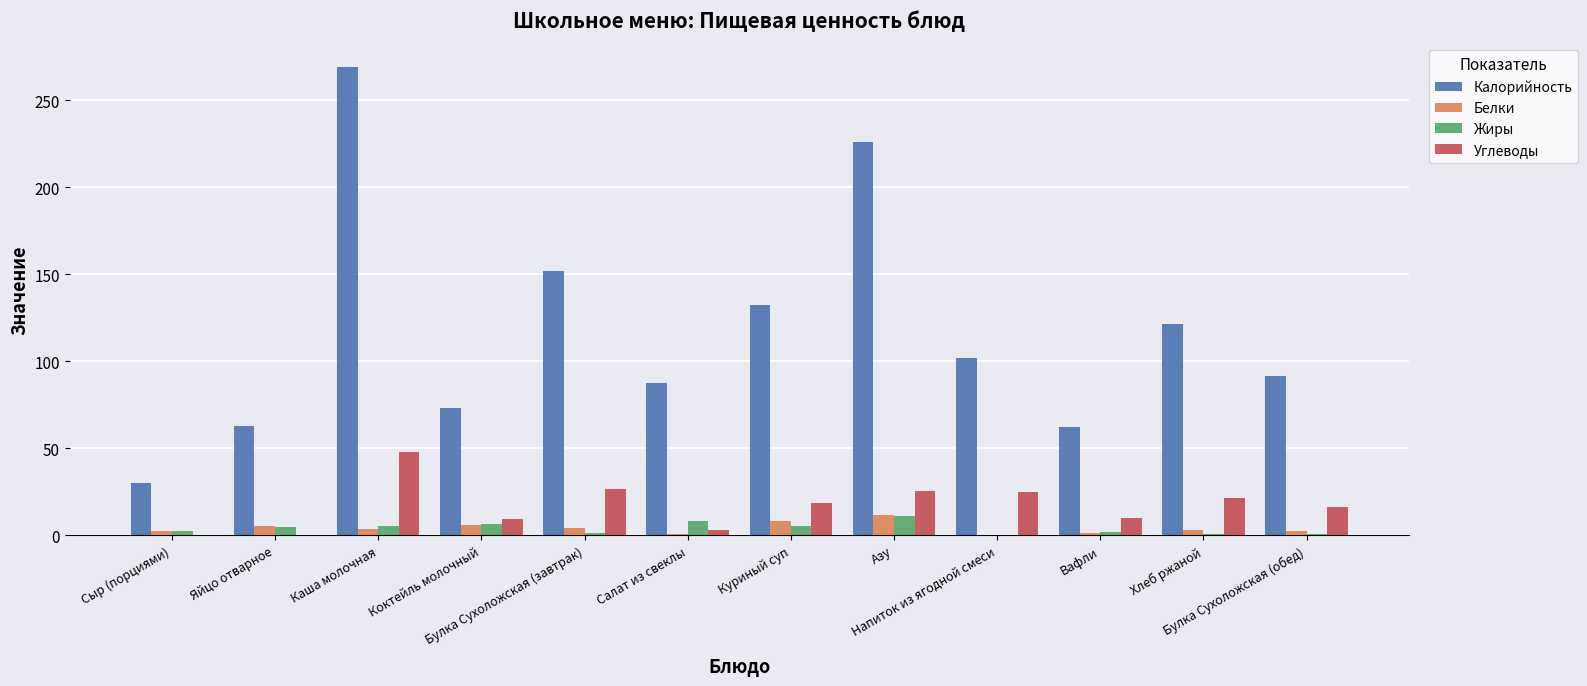

At which label does Углеводы reach its peak?

Каша молочная